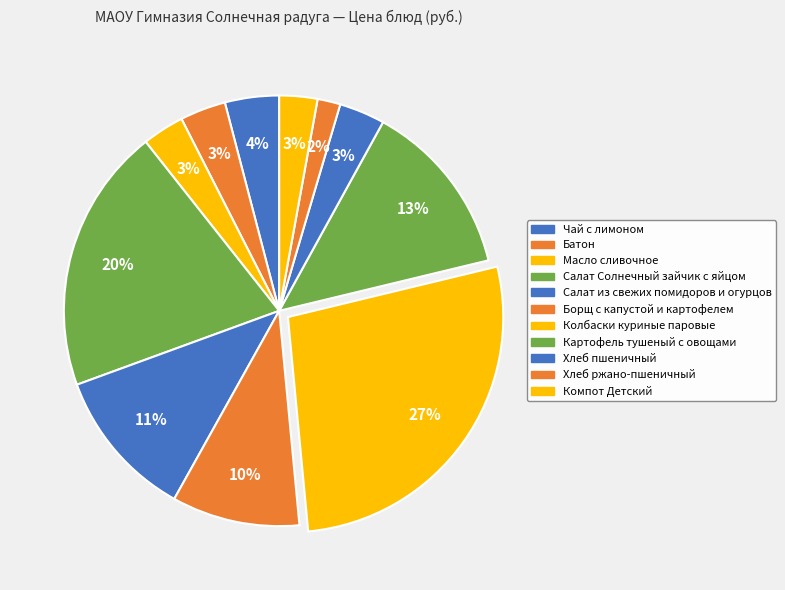

What percentage is the Колбаски куриные паровые slice, to the nearest percent?

27%